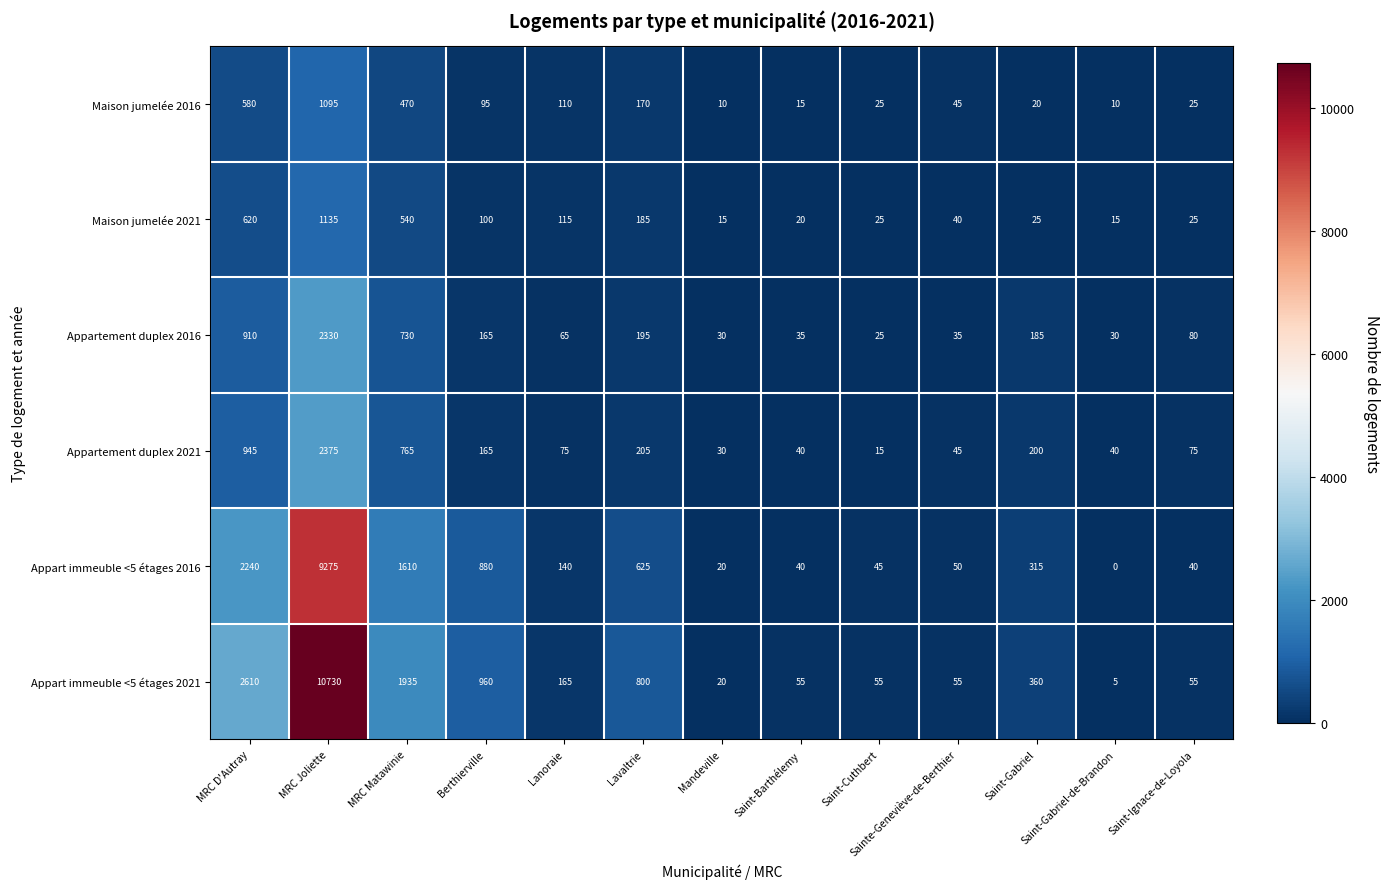

Which series has the largest total across all categories?

Appart immeuble <5 étages 2021